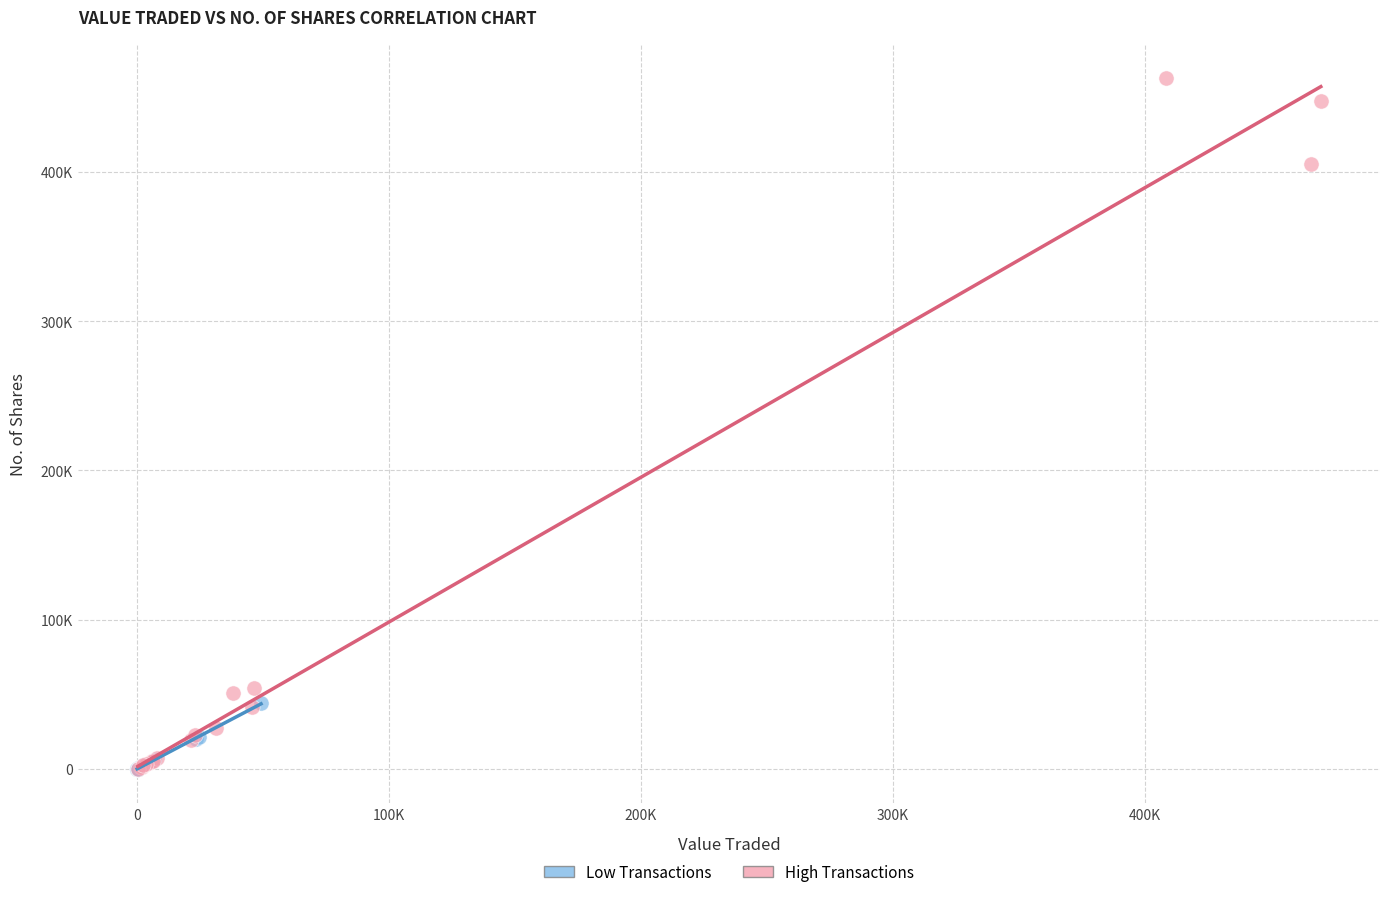

Which series has the widest spread of Y values?

High Transactions